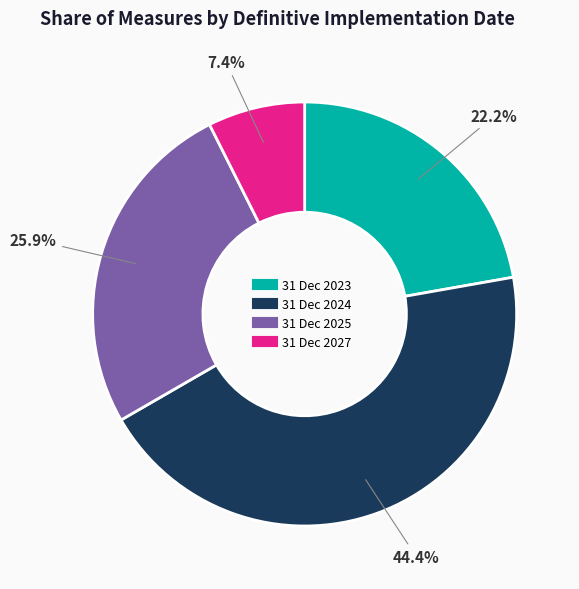

Is there a majority slice in this chart?

No